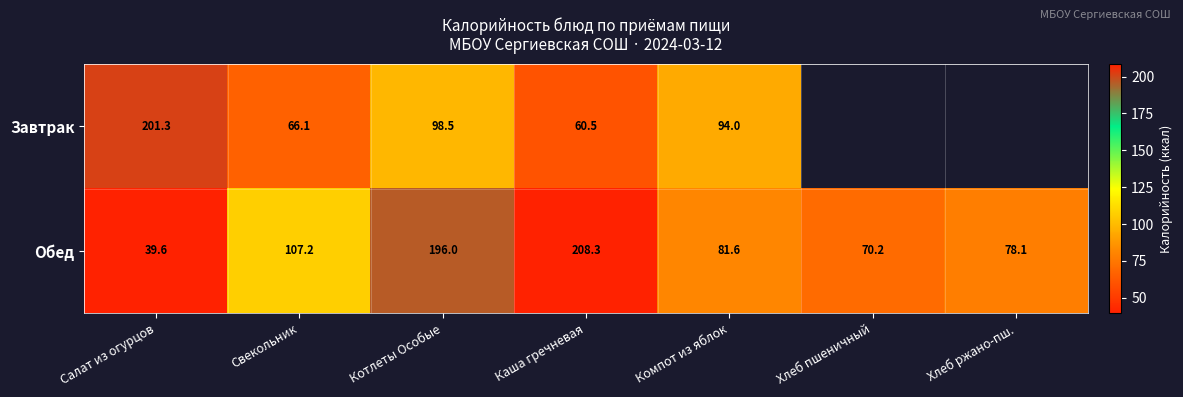

Which category has the lowest value in the Обед series?

Салат из огурцов